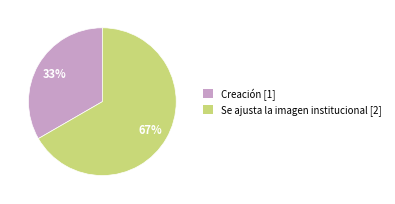

To the nearest percent, what is the combined percentage of Se ajusta la imagen institucional and Creación?

100%